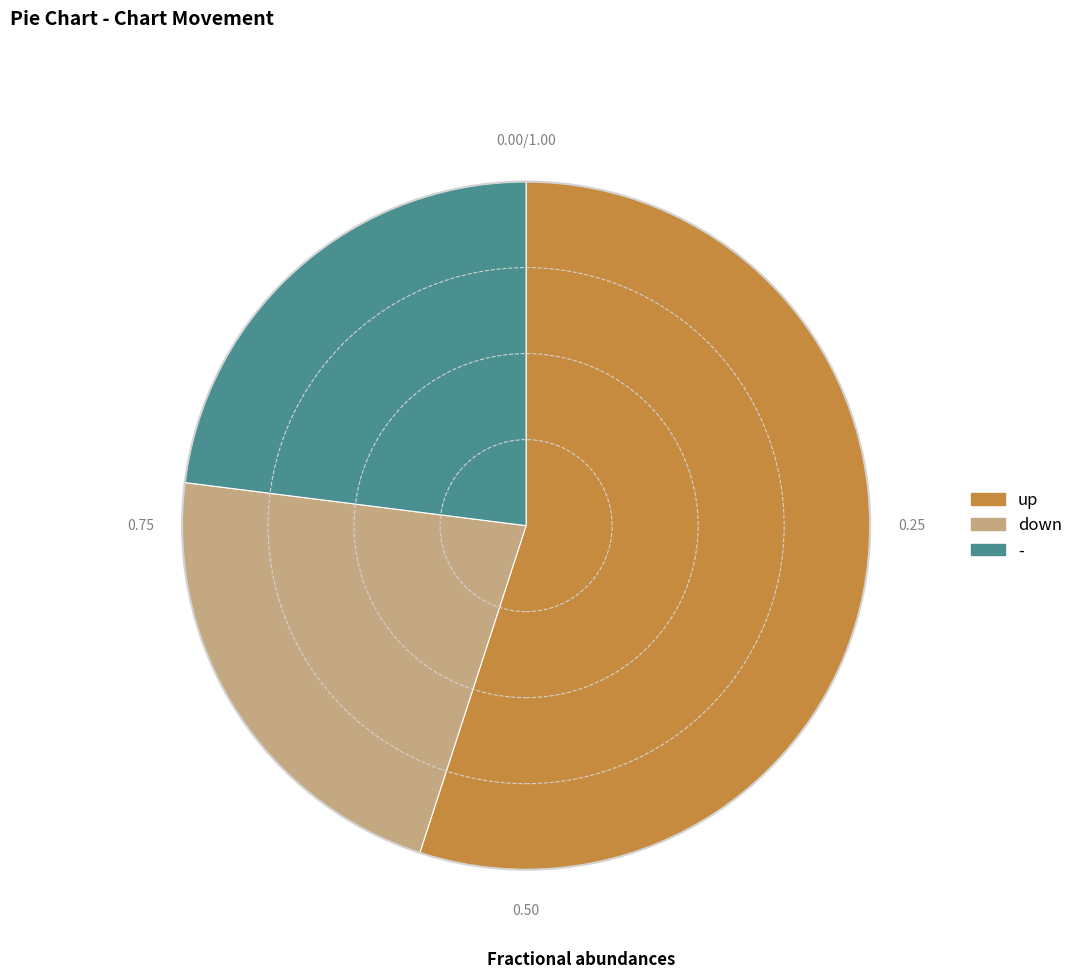

Approximately how many times larger is the value at down compared to -?

1.0